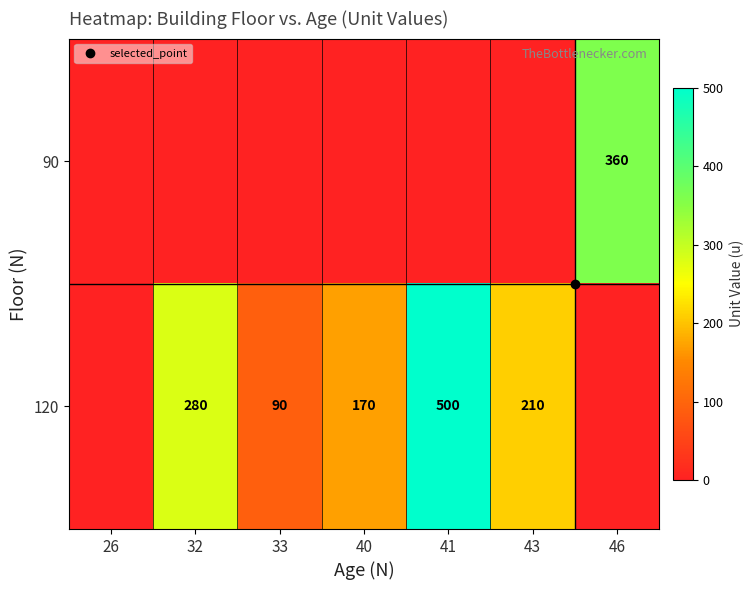

What is the greatest value displayed?

500